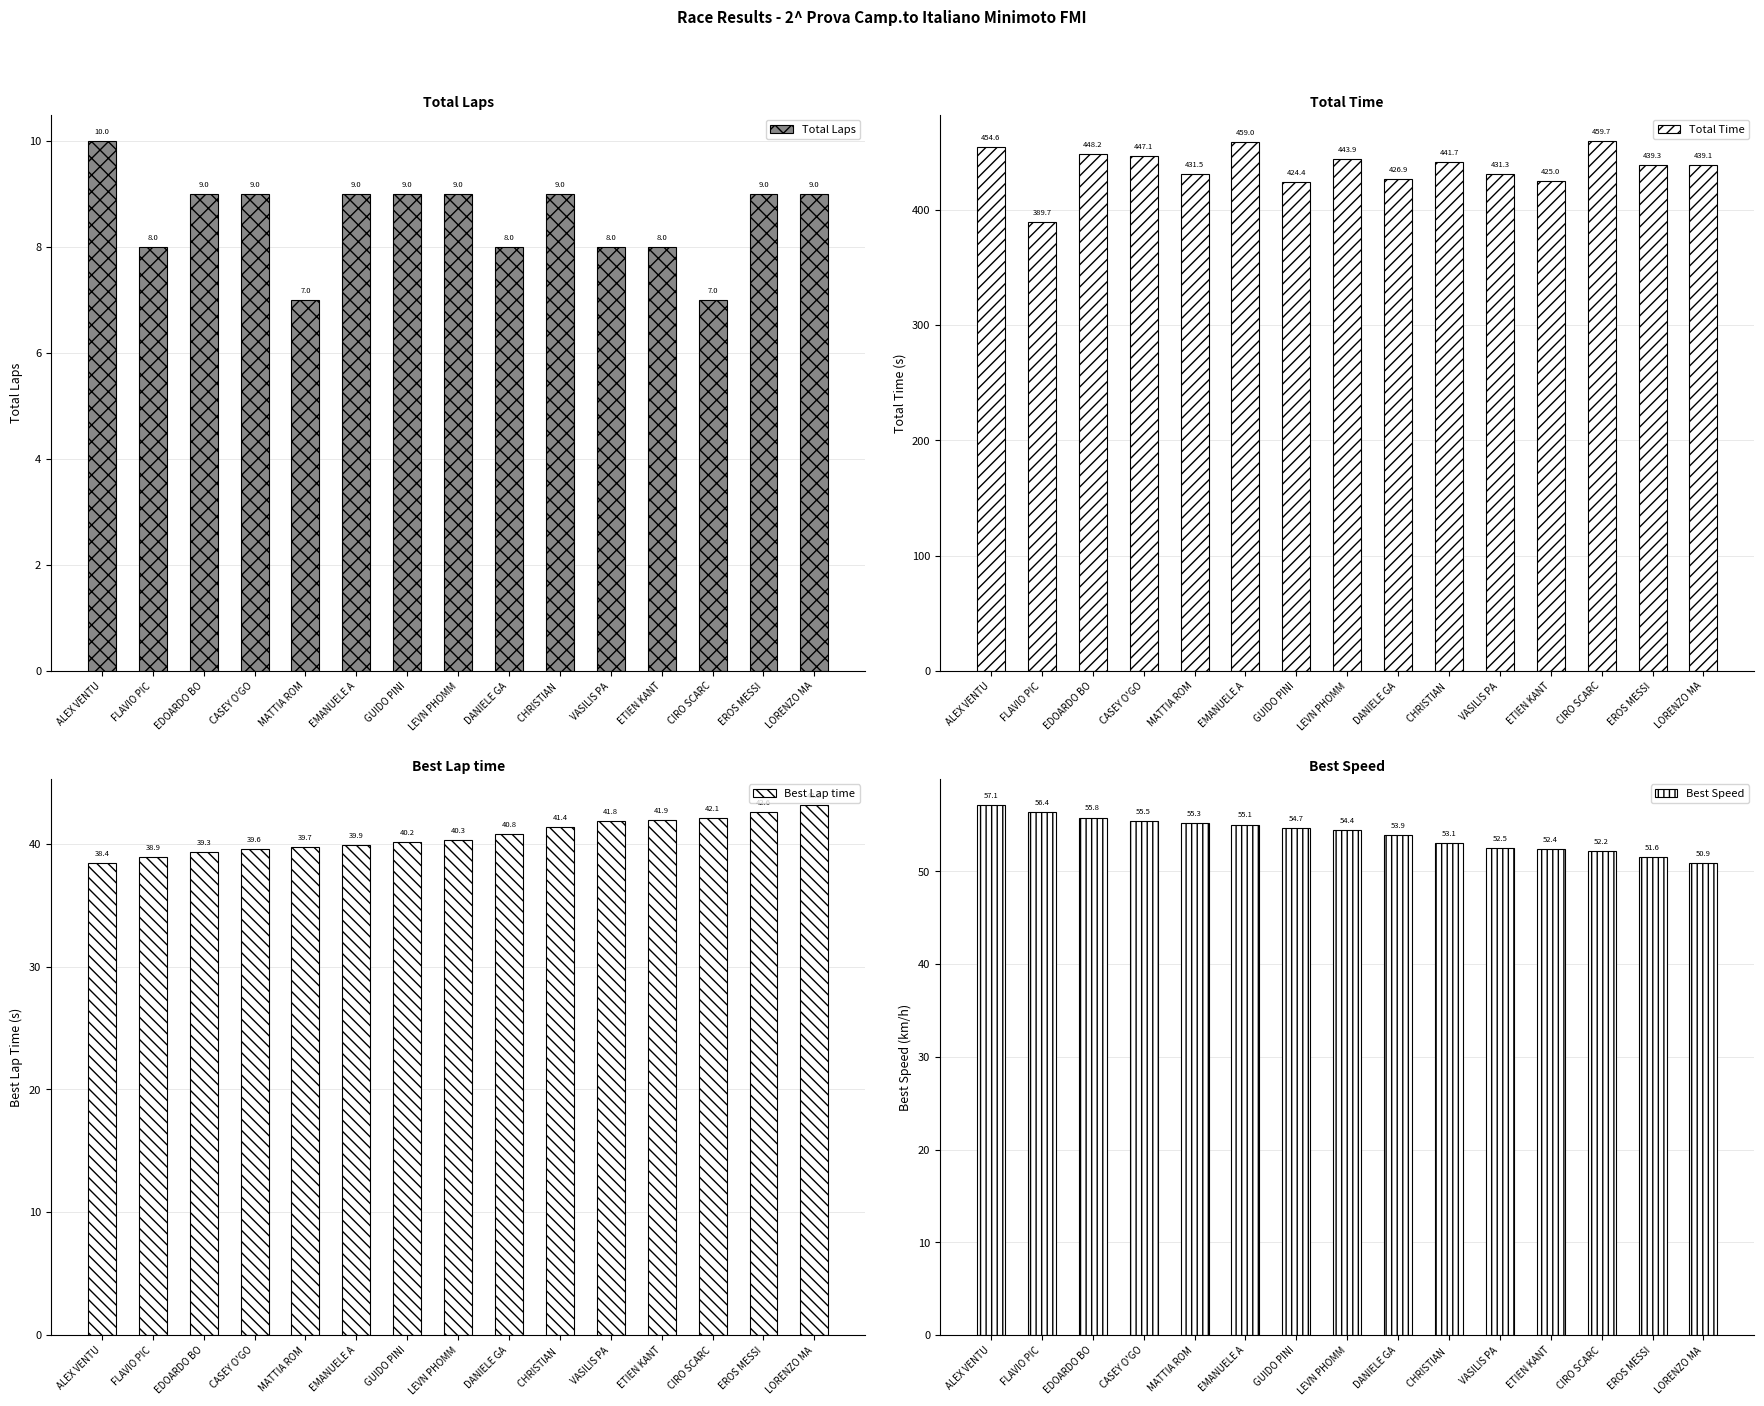

The Best Lap time series shows 22.9 at CHRISTIAN . True or false?

False